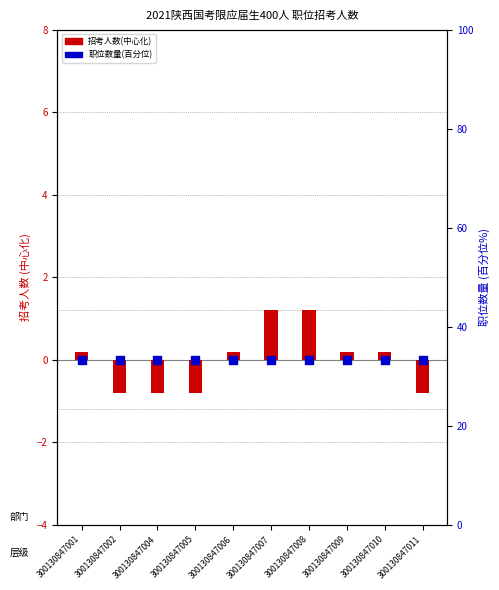

At how many categories does at least one series exceed 13?

10